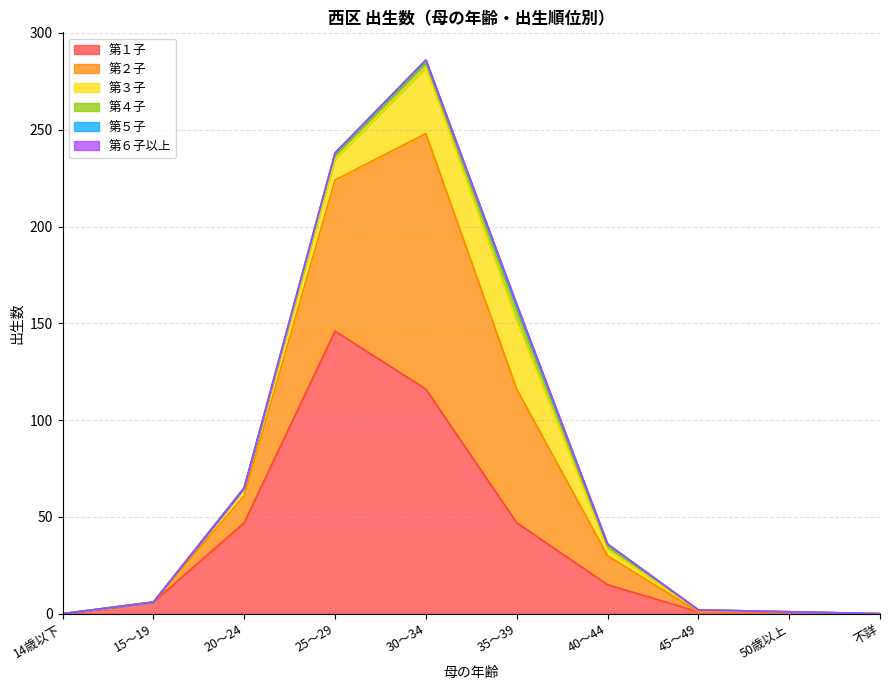

True or false: 第５子 has a value of 0 at 14歳以下.

True